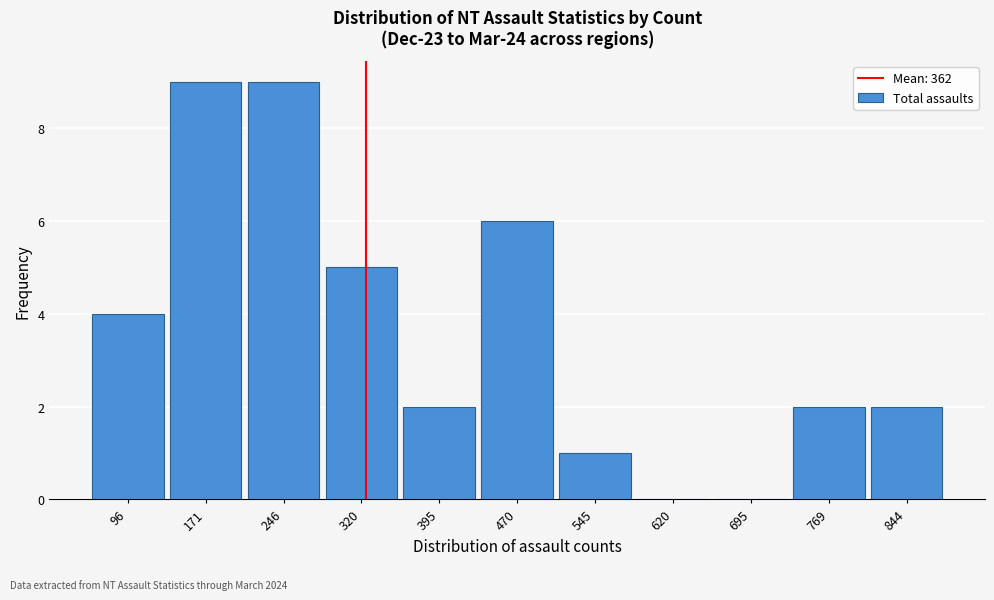

Reading left to right, what are all the values shown in this chart?

96=4	171=9	246=9	320=5	395=2	470=6	545=1	620=0	695=0	769=2	844=2